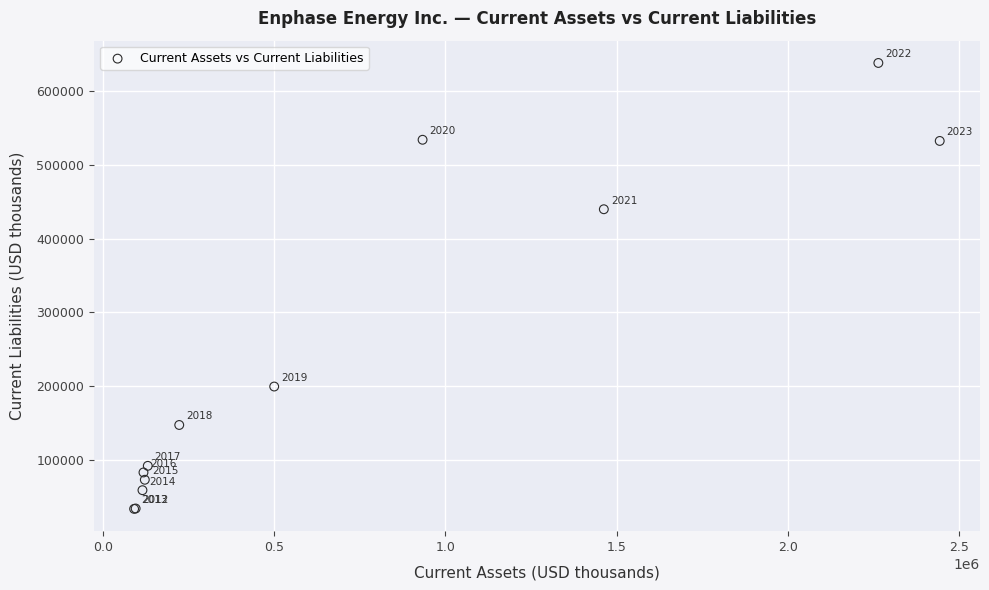

What Y value in the scatter plot is closest to 335792?

439796